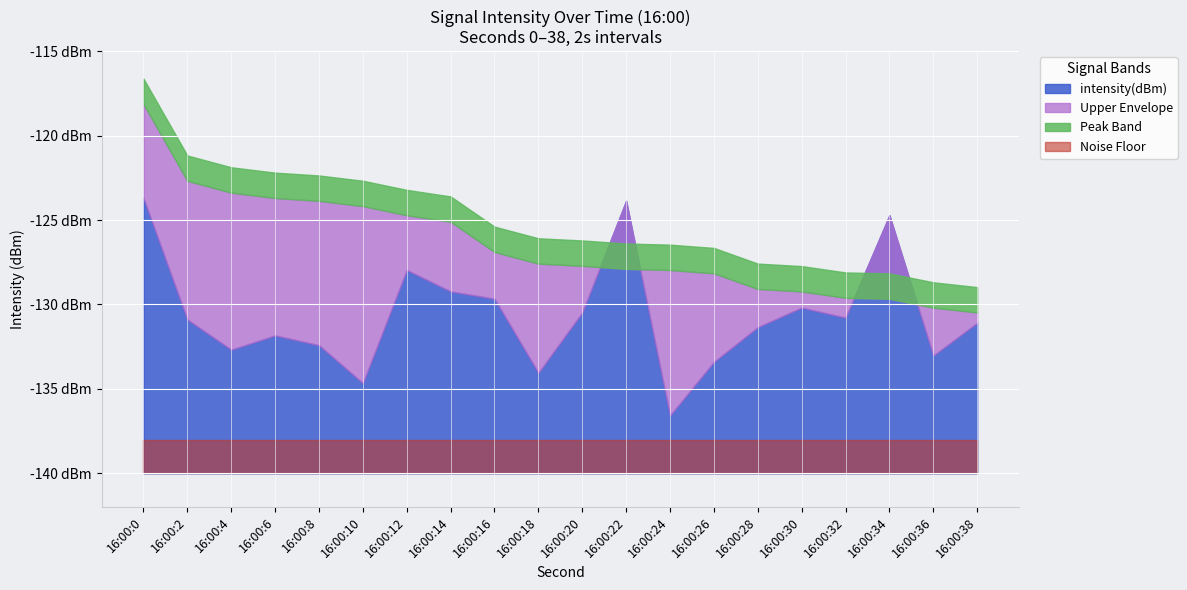

What is the value of the 4th point from the left?

-131.8